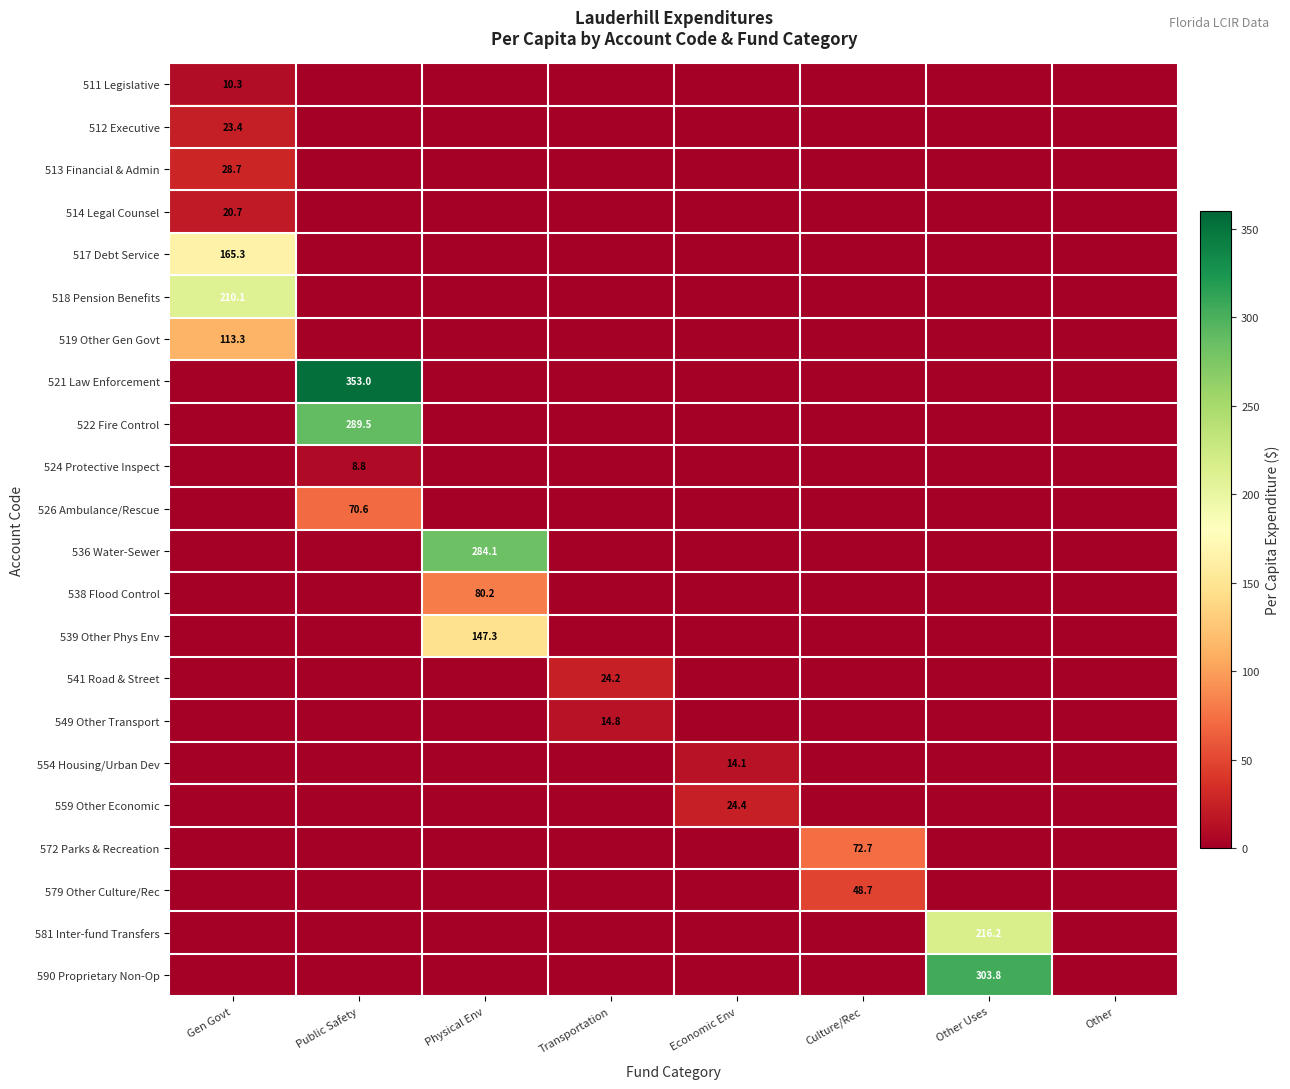

The 514 Legal Counsel series shows 20.7 at Gen Govt. True or false?

True